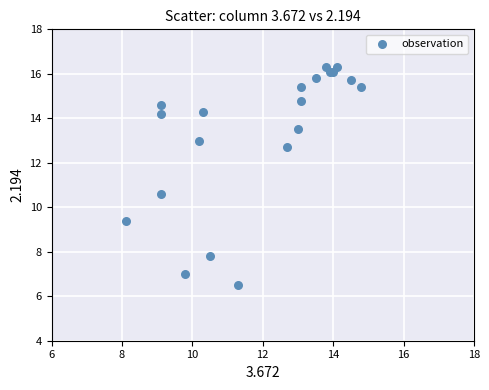

What Y value in the scatter plot is closest to 11?

10.6